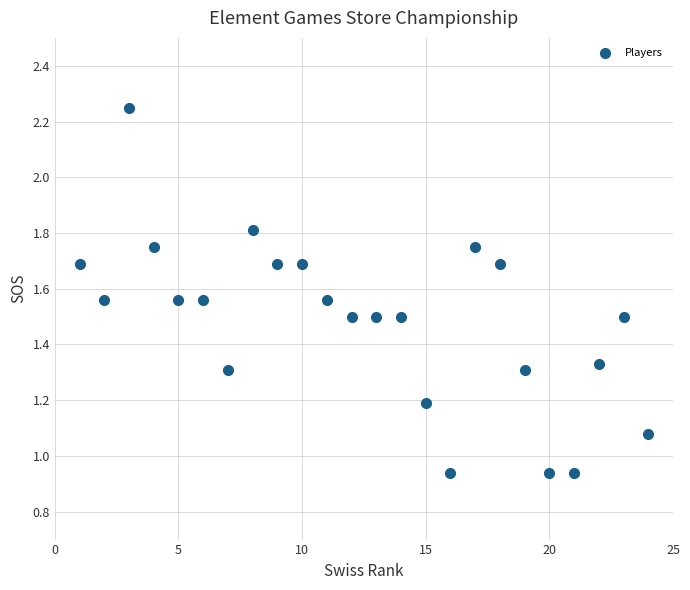

What is the range of X values (max minus min)?

23.0